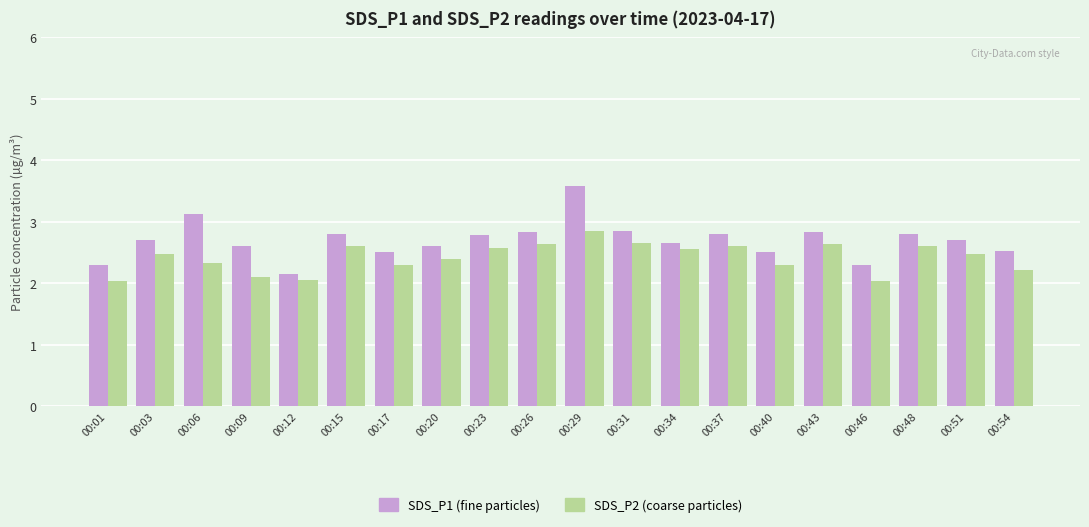

What is the spread (max minus min) of values at 00:46?

0.3